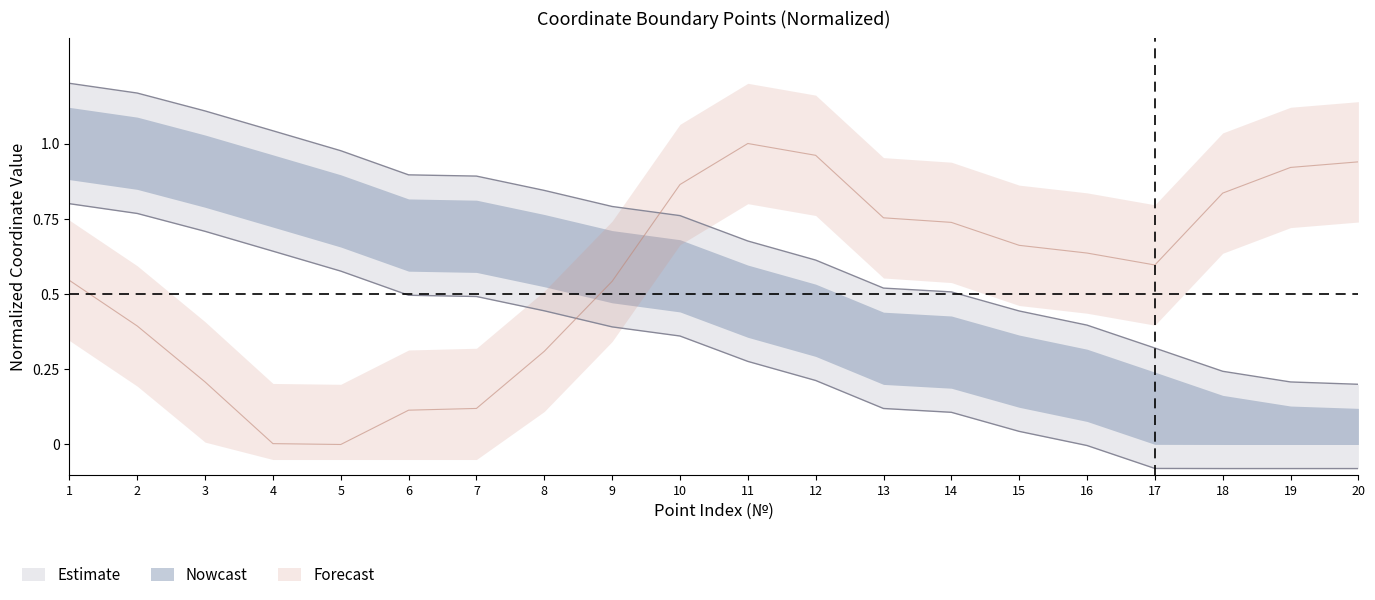

How many categories are shown in the chart?

20